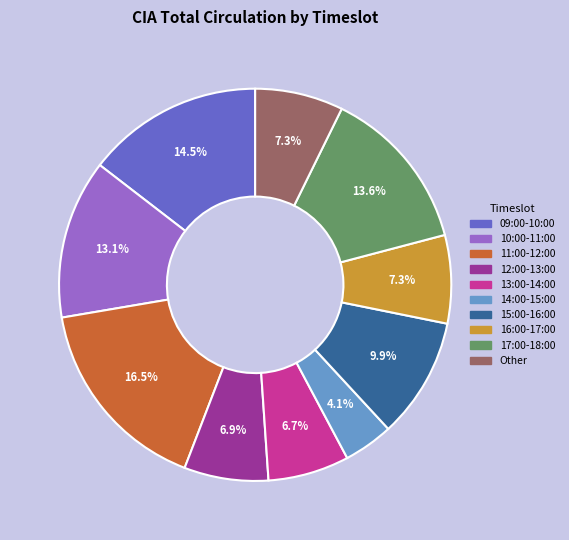

Is there a majority slice in this chart?

No